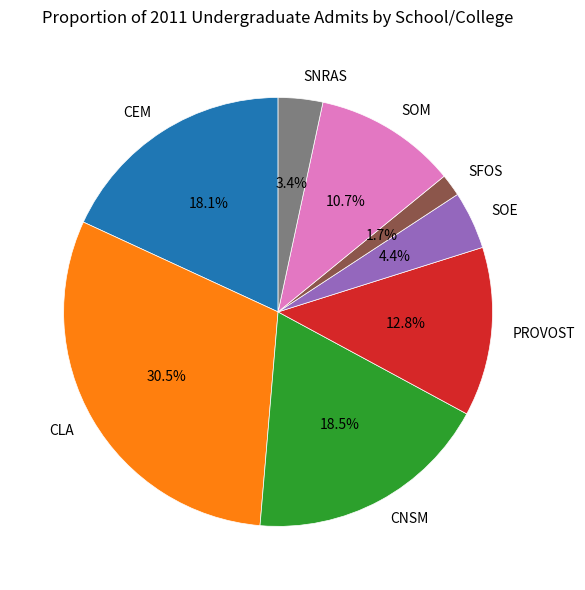

To the nearest percent, what is the difference between the largest and smallest slice percentages?

29%